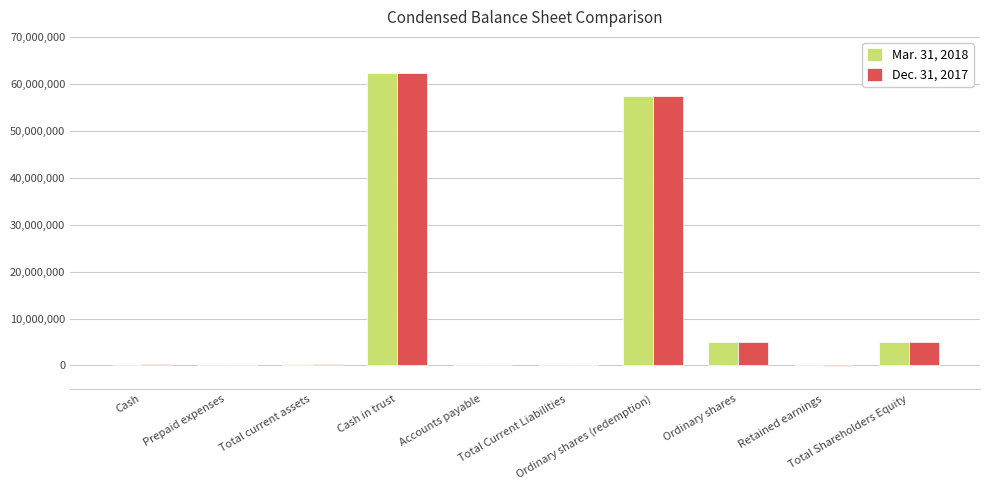

What are all the series names shown in the legend?

Mar. 31, 2018, Dec. 31, 2017